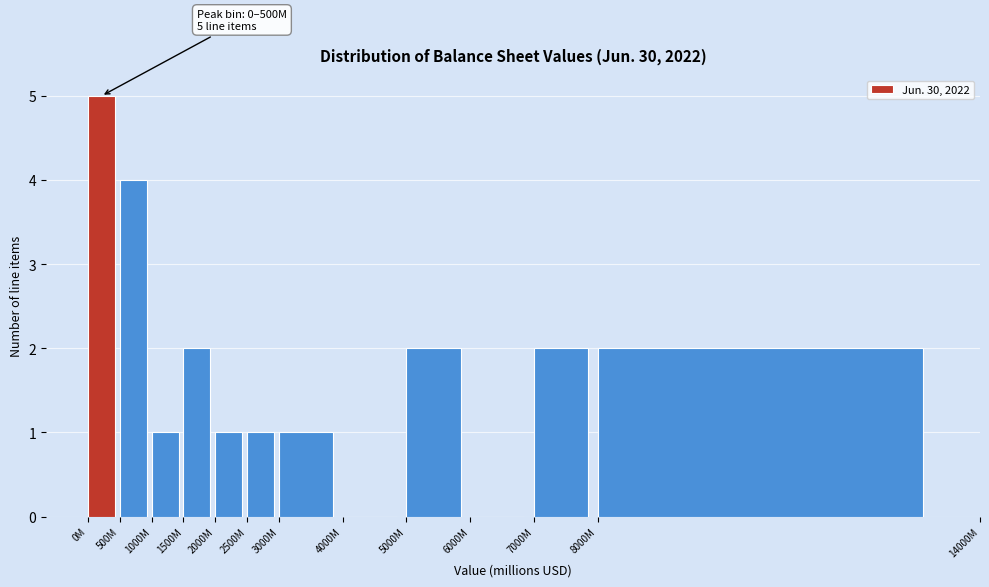

Reading left to right, what are all the values shown in this chart?

0M=5	500M=4	1000M=1	1500M=2	2000M=1	2500M=1	3000M=1	4000M=0	5000M=2	6000M=0	7000M=2	8000M=2